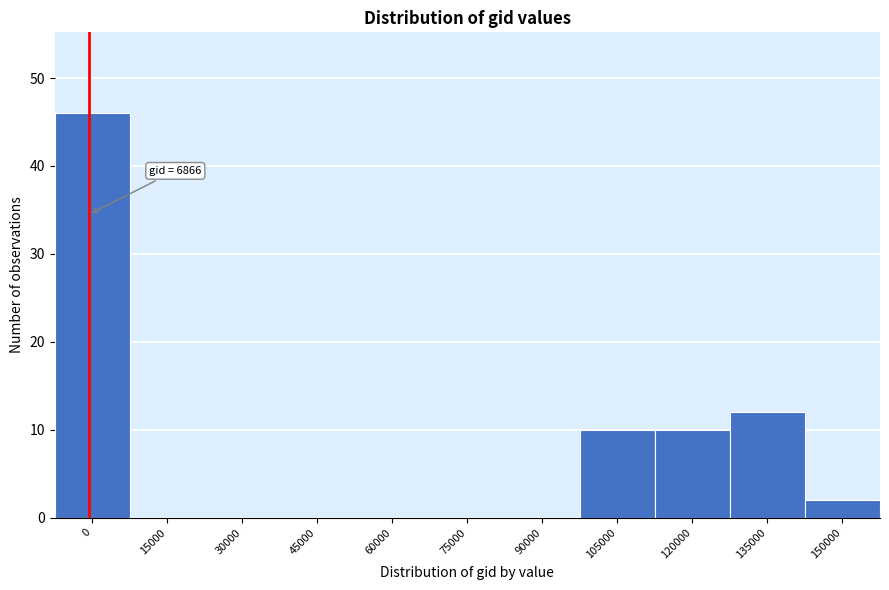

Reading right to left, what are all the values shown in this chart?

150000=2	135000=12	120000=10	105000=10	90000=0	75000=0	60000=0	45000=0	30000=0	15000=0	0=46